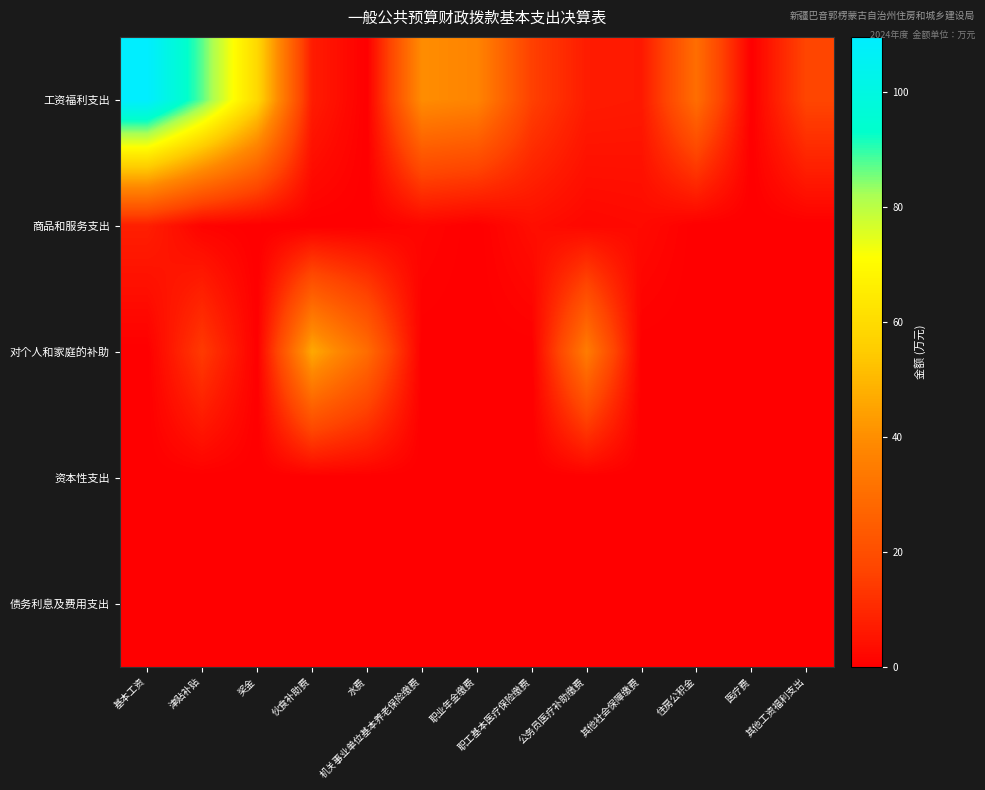

Reading right to left, extract all data points from this chart.

工资福利支出: 其他工资福利支出=17.1	医疗费=0.0	住房公积金=30.1	其他社会保障缴费=6.3	公务员医疗补助缴费=6.9	职工基本医疗保险缴费=15.7	职业年金缴费=37.3	机关事业单位基本养老保险缴费=39.7	水费=0.0	伙食补助费=7.0	奖金=58.8	津贴补贴=87.2	基本工资=109.6
商品和服务支出: 其他工资福利支出=0.0	医疗费=0.0	住房公积金=0.0	其他社会保障缴费=2.6	公务员医疗补助缴费=1.9	职工基本医疗保险缴费=3.6	职业年金缴费=0.0	机关事业单位基本养老保险缴费=1.5	水费=0.1	伙食补助费=0.0	奖金=0.0	津贴补贴=1.0	基本工资=7.6
对个人和家庭的补助: 其他工资福利支出=0.0	医疗费=0.0	住房公积金=0.0	其他社会保障缴费=0.0	公务员医疗补助缴费=34.5	职工基本医疗保险缴费=0.0	职业年金缴费=0.0	机关事业单位基本养老保险缴费=0.0	水费=29.6	伙食补助费=46.4	奖金=0.0	津贴补贴=14.2	基本工资=0.0
资本性支出: 其他工资福利支出=0.0	医疗费=0.0	住房公积金=0.0	其他社会保障缴费=0.0	公务员医疗补助缴费=0.0	职工基本医疗保险缴费=0.0	职业年金缴费=0.0	机关事业单位基本养老保险缴费=0.0	水费=0.0	伙食补助费=0.0	奖金=0.0	津贴补贴=0.0	基本工资=0.0
债务利息及费用支出: 其他工资福利支出=0.0	医疗费=0.0	住房公积金=0.0	其他社会保障缴费=0.0	公务员医疗补助缴费=0.0	职工基本医疗保险缴费=0.0	职业年金缴费=0.0	机关事业单位基本养老保险缴费=0.0	水费=0.0	伙食补助费=0.0	奖金=0.0	津贴补贴=0.0	基本工资=0.0